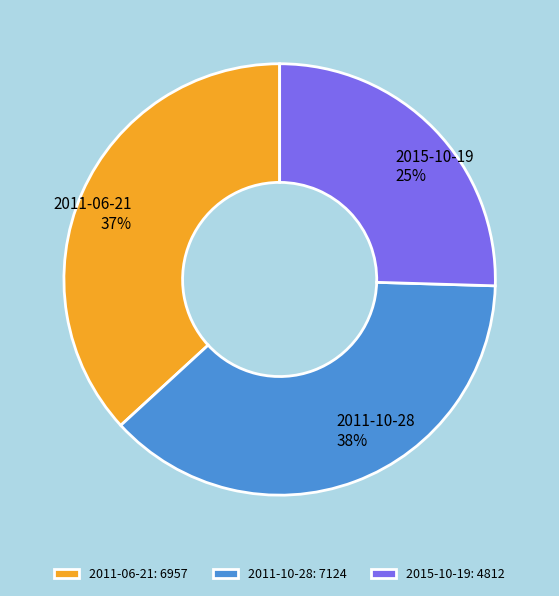

To the nearest percent, what percentage of the pie is 2011-06-21?

37%